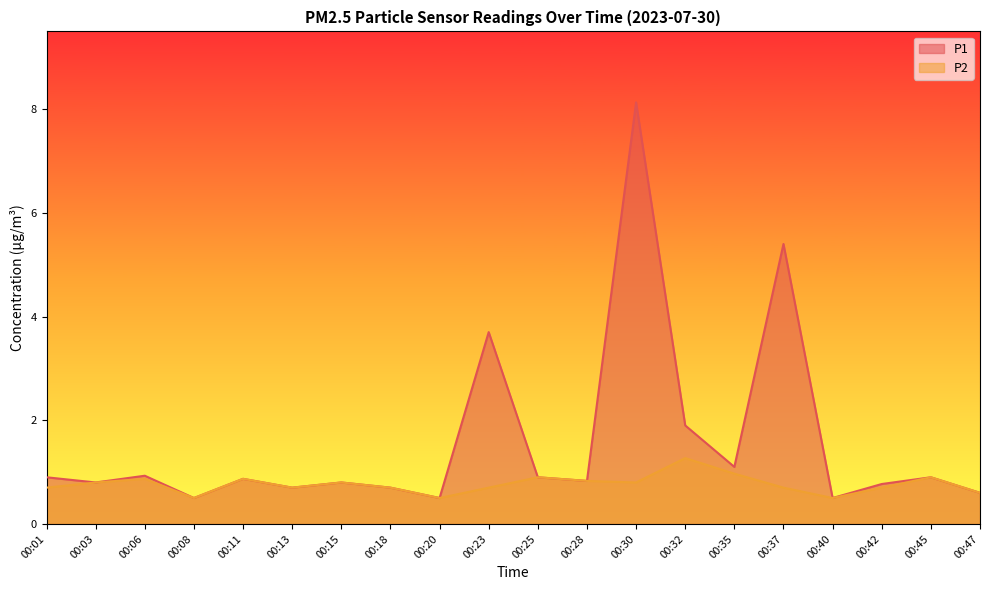

Between 00:11 and 00:25, which series saw the biggest shift?

P1